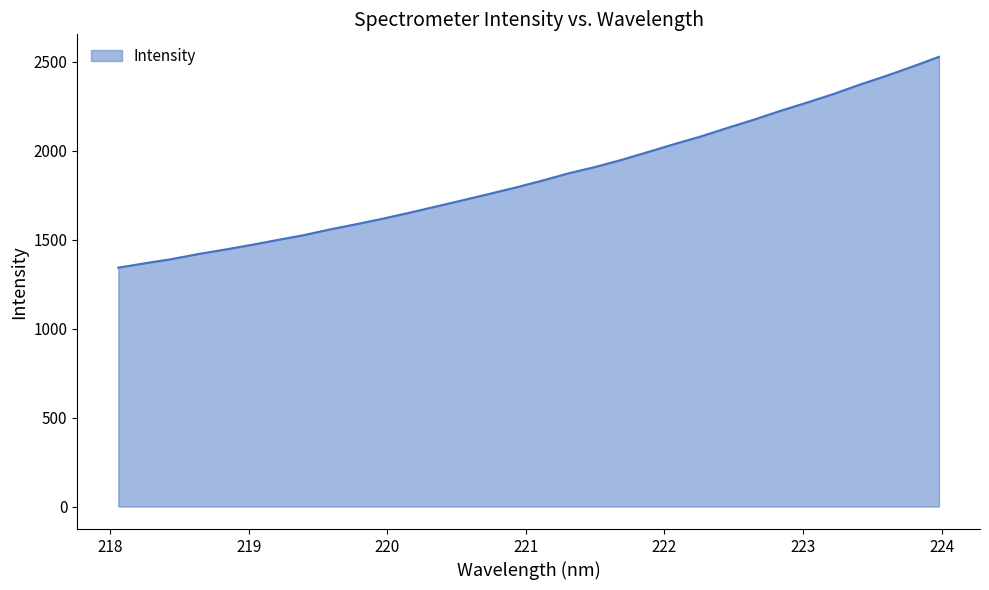

How many lines are shown in the chart?

1